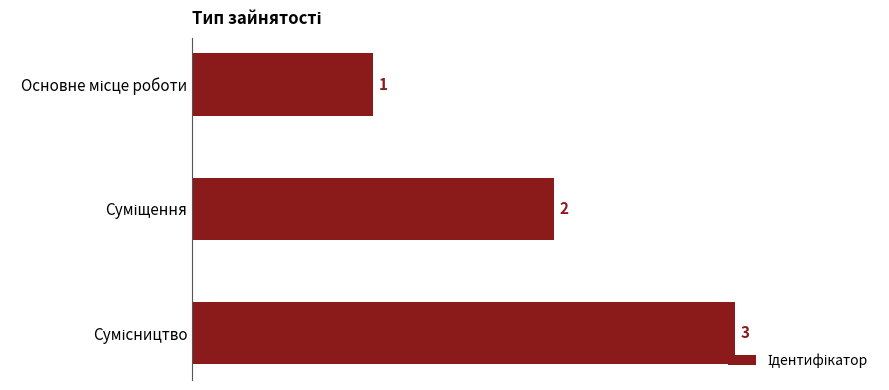

What is the value of the 3rd bar from the top?

3